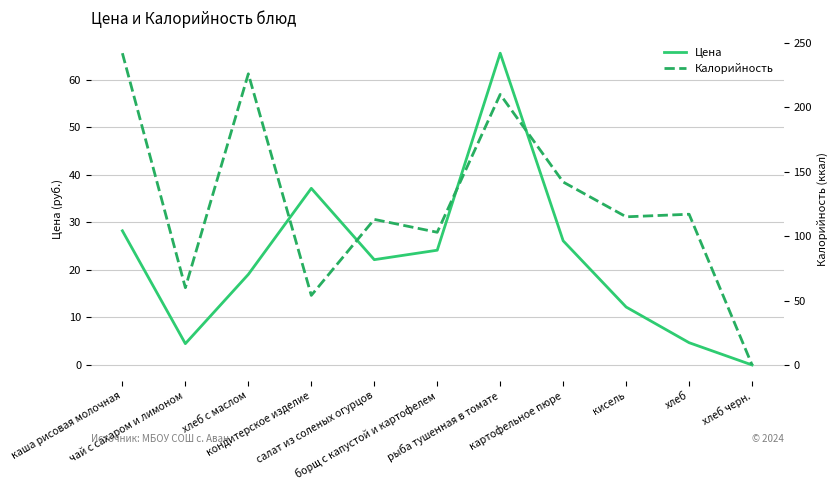

Which series has the widest spread of values?

Калорийность